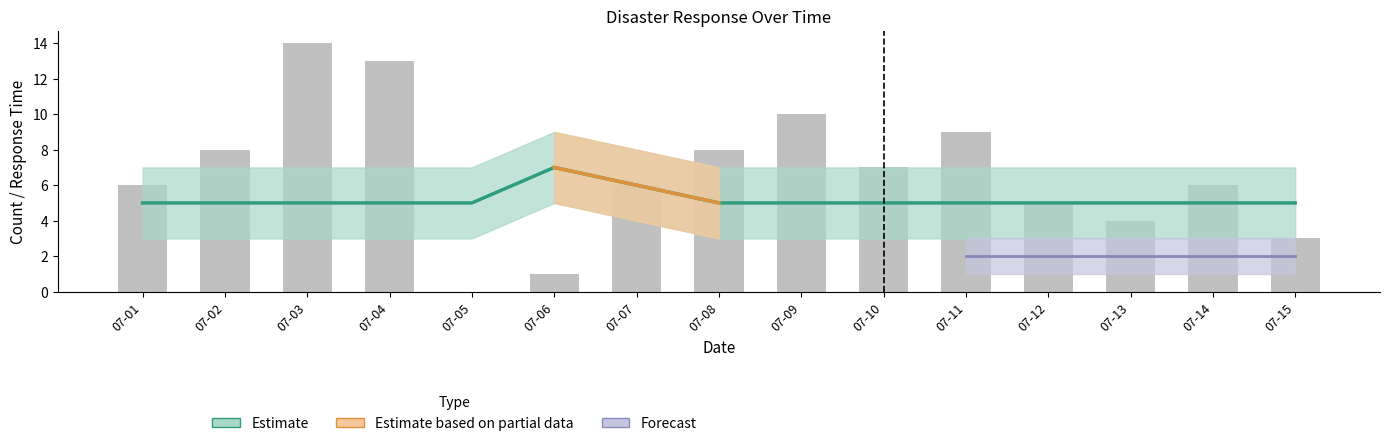

Between 07-02 and 07-09, which is larger?

07-09